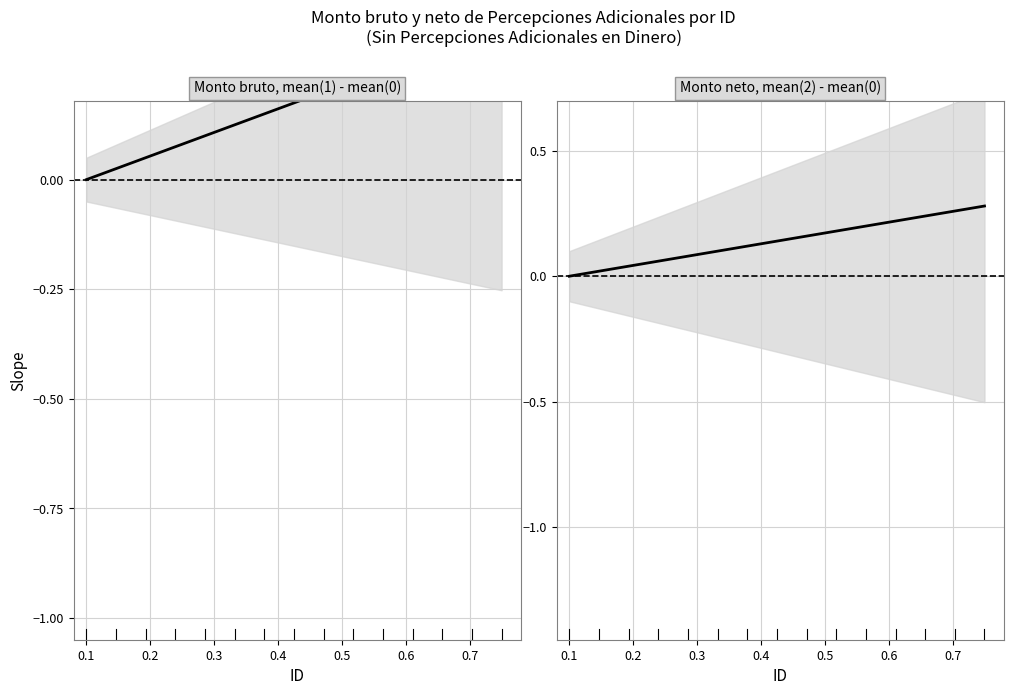

List the series in order of their overall mean, lowest first.

Monto neto, Monto bruto